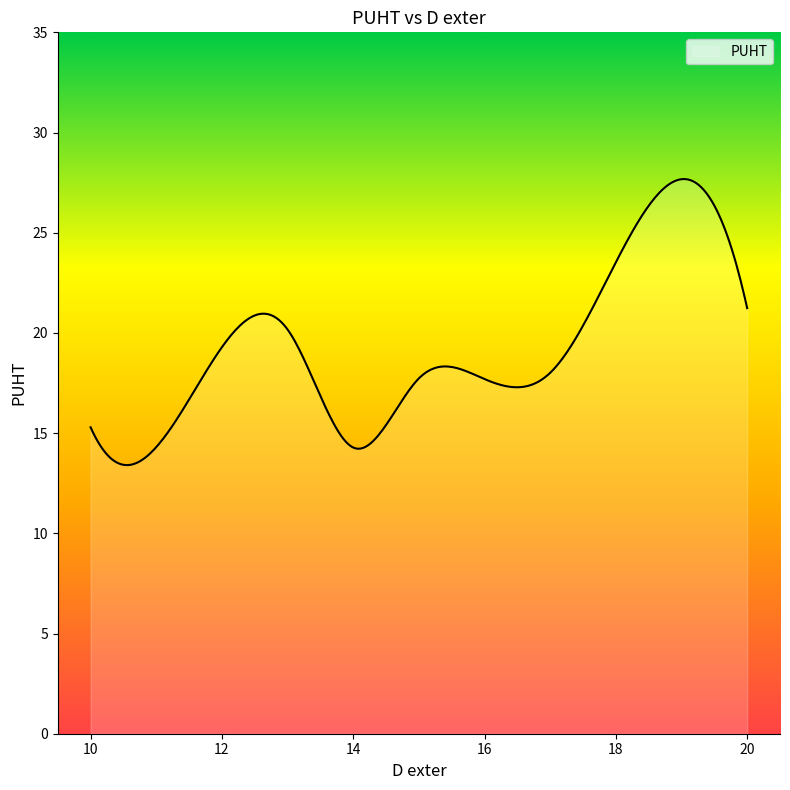

What is the difference between the maximum and minimum values?

14.3